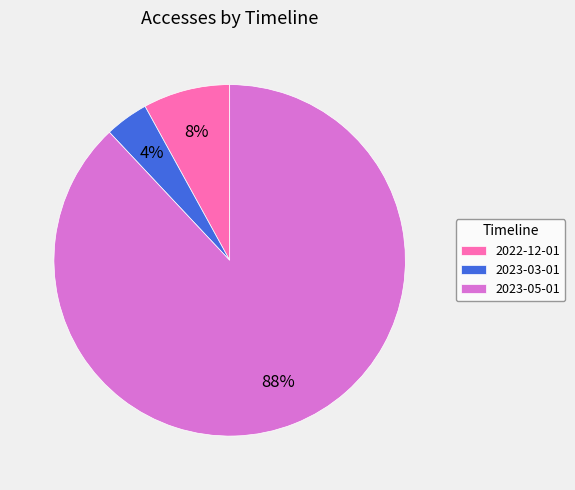

Is it true that 2022-12-01 is 8% of the pie?

True